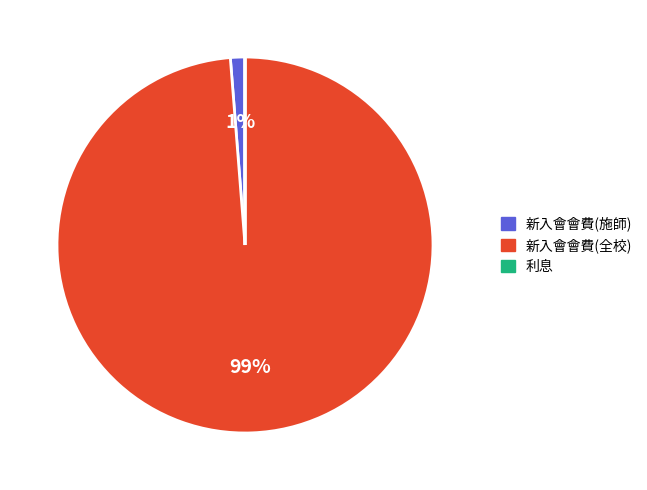

Does 新入會會費(全校) represent more than half of the total?

Yes